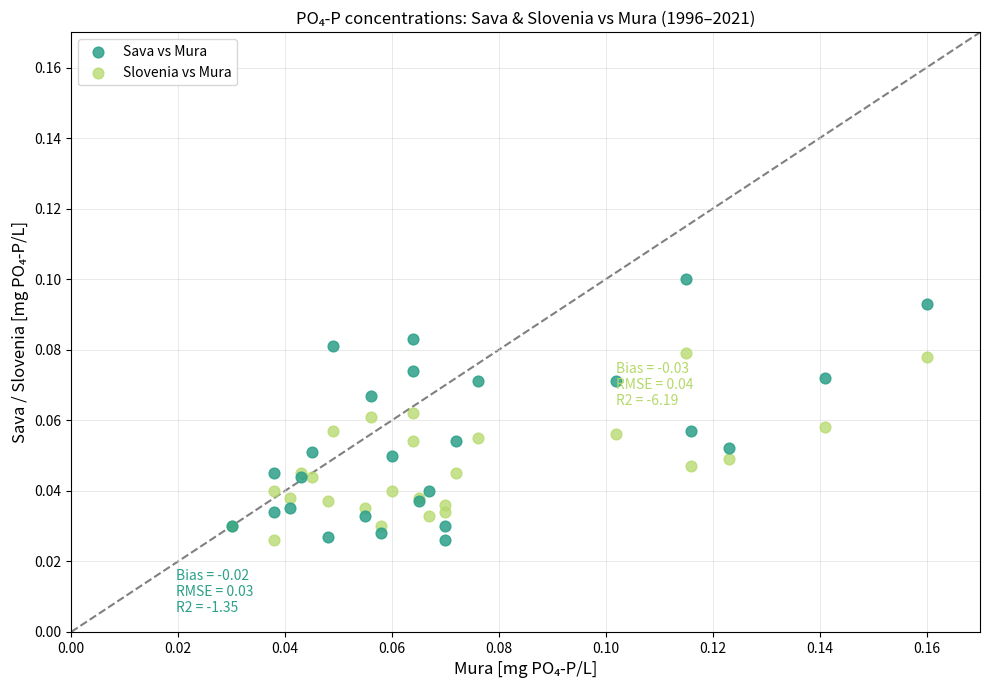

Which series has the widest spread of Y values?

Sava vs Mura